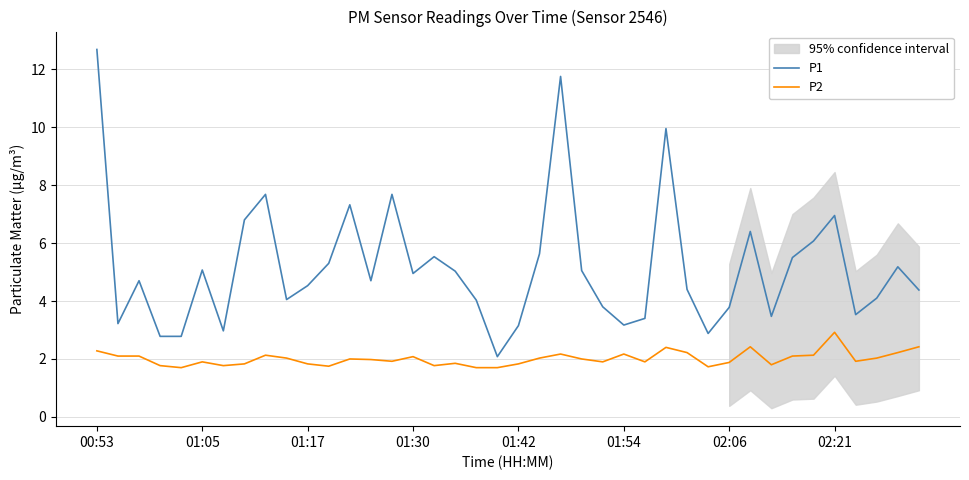

Where does the P2 series first go above 2?

00:53